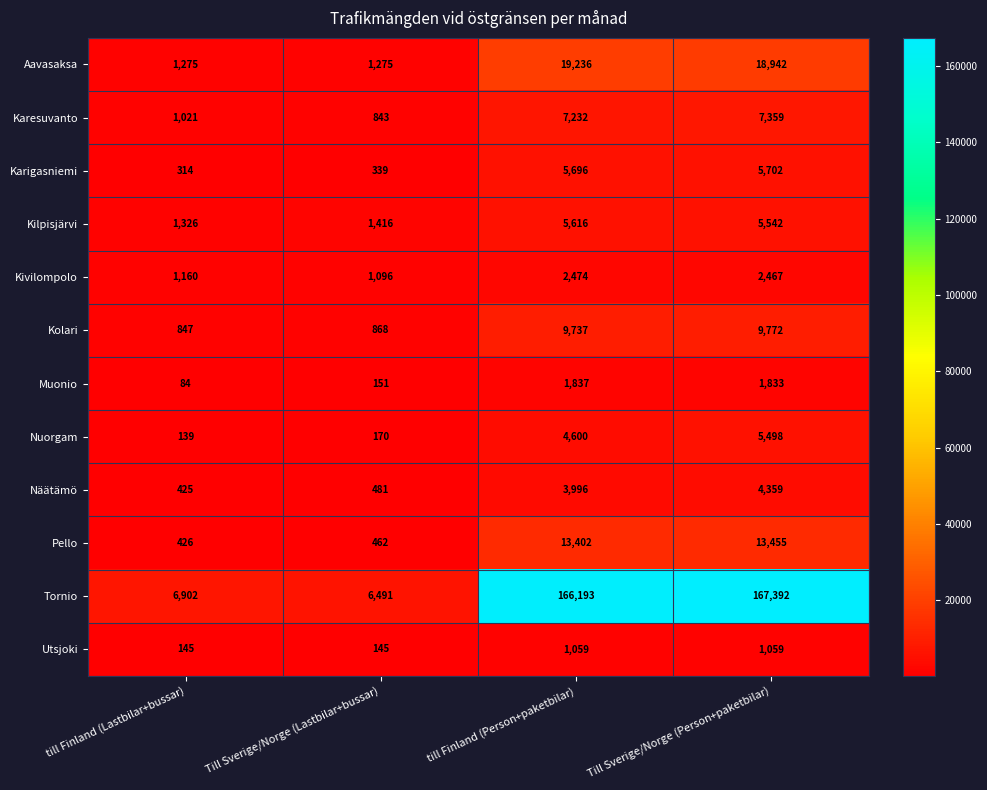

What is the difference between the Karigasniemi values at Till Sverige/Norge (Person+paketbilar) and till Finland (Lastbilar+bussar)?

5388